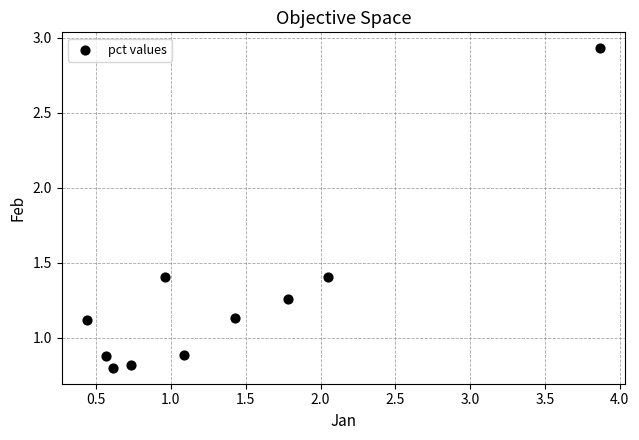

What is the range of X values (max minus min)?

3.4